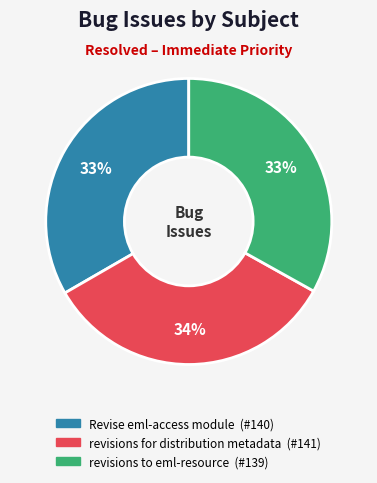

Is there any slice that represents more than half of the pie?

No